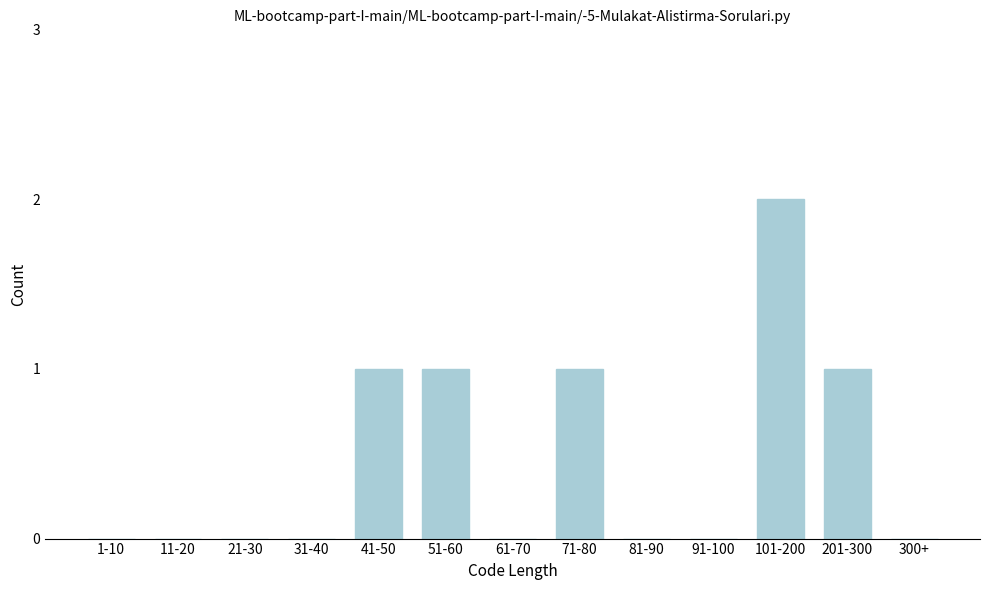

Reading left to right, extract all data points from this chart.

1-10=0	11-20=0	21-30=0	31-40=0	41-50=1	51-60=1	61-70=0	71-80=1	81-90=0	91-100=0	101-200=2	201-300=1	300+=0